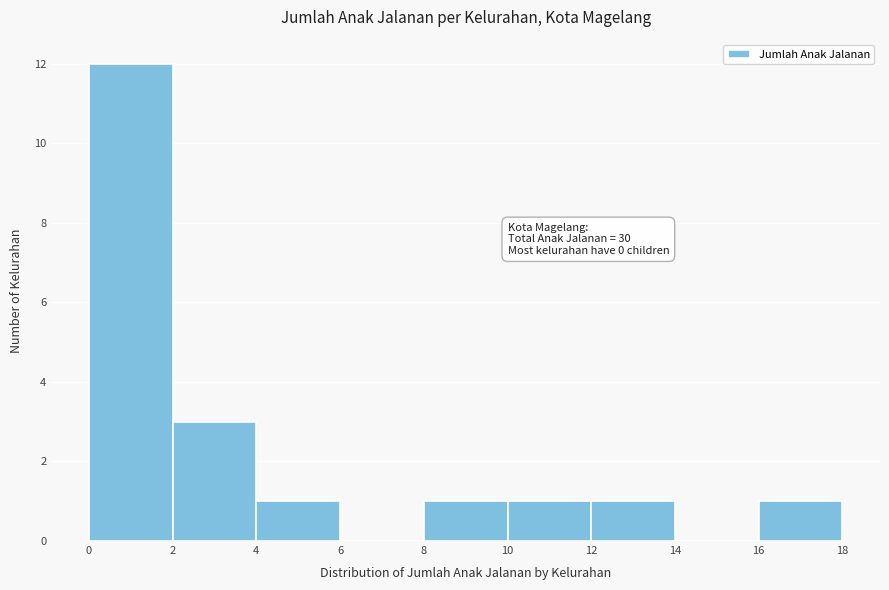

Over which range of the x-axis is the bar tallest?

0 to 2